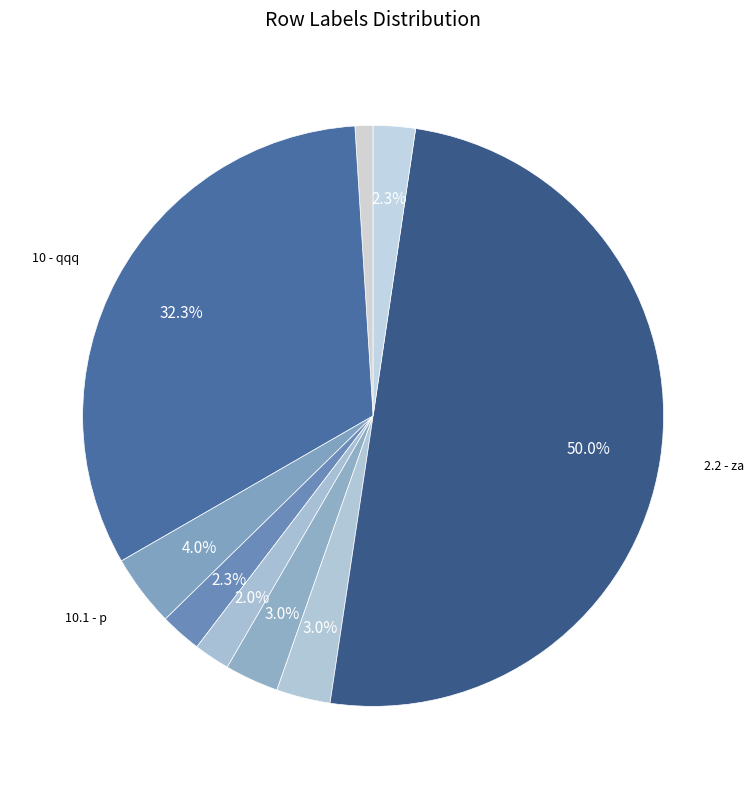

How many segments does this pie chart have?

9